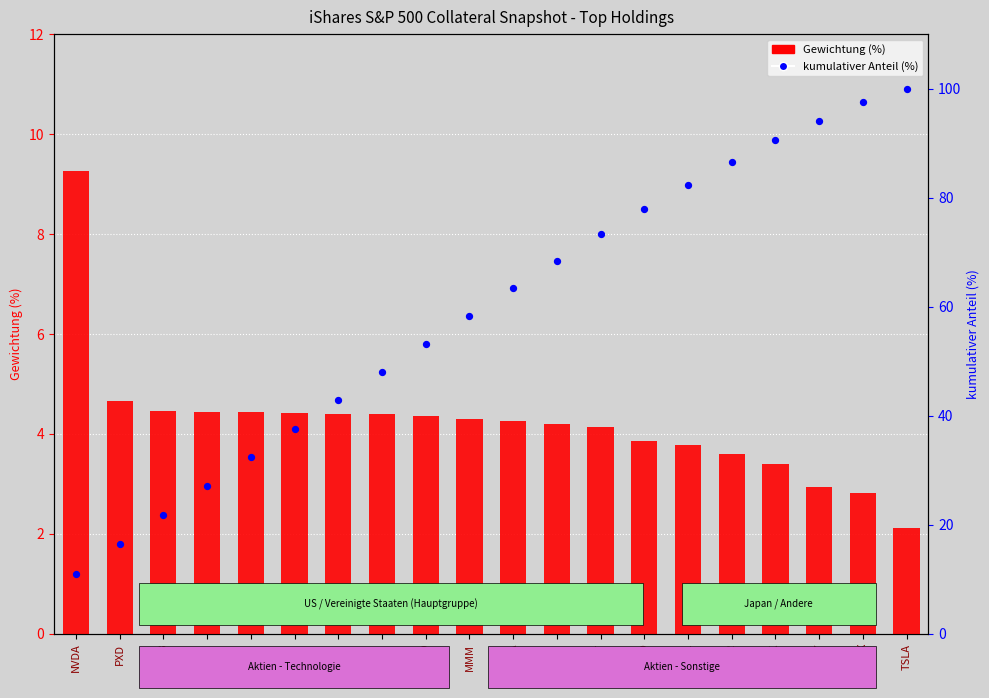

Which series contains the lowest Y value?

Gewichtung (%)